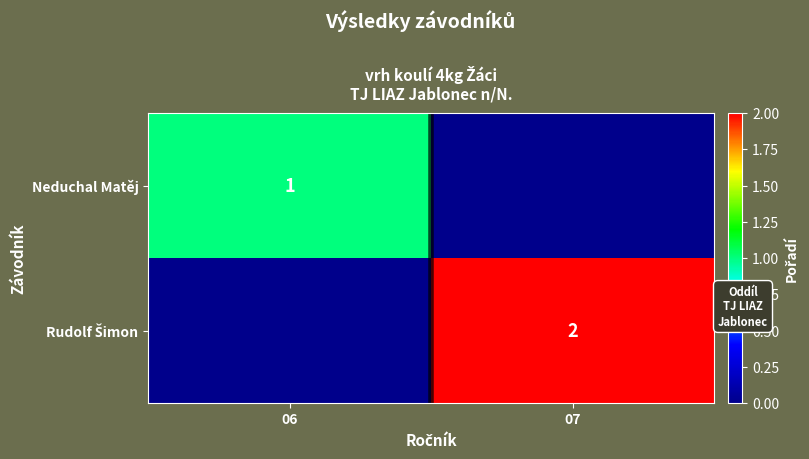

Is it true that Neduchal Matěj equals 0 at 06?

False